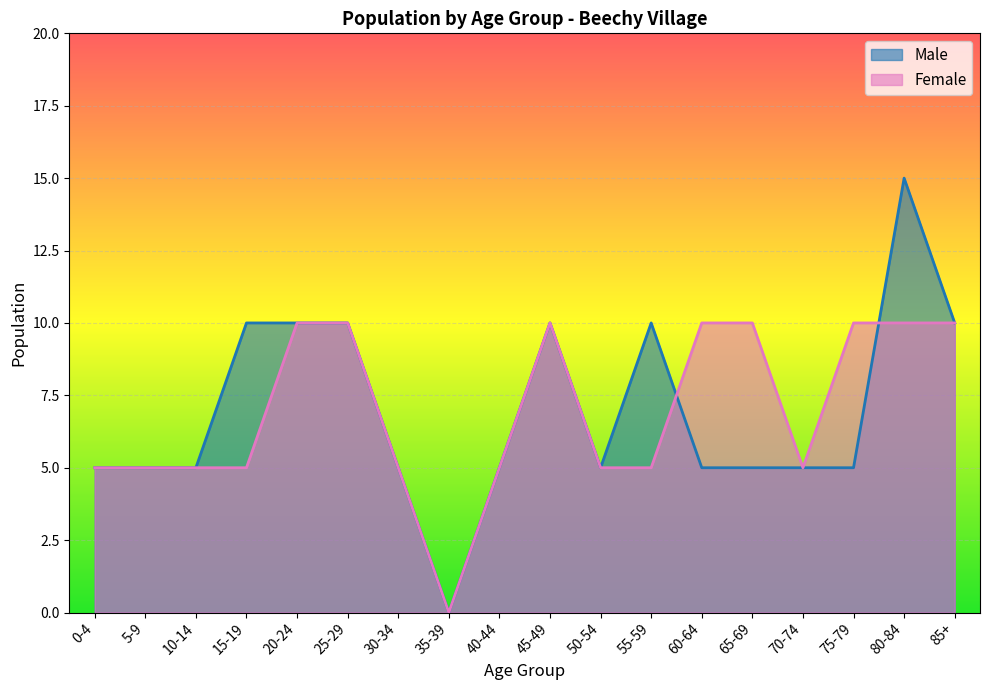

What is the maximum value shown in the chart?

15